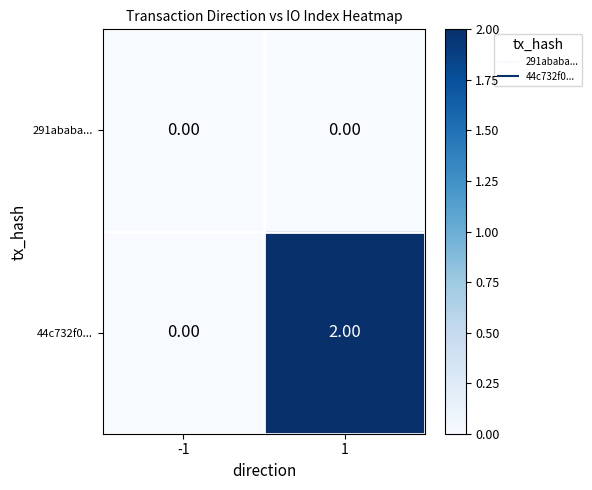

List the series in order of their overall mean, highest first.

44c732f0..., 291ababa...